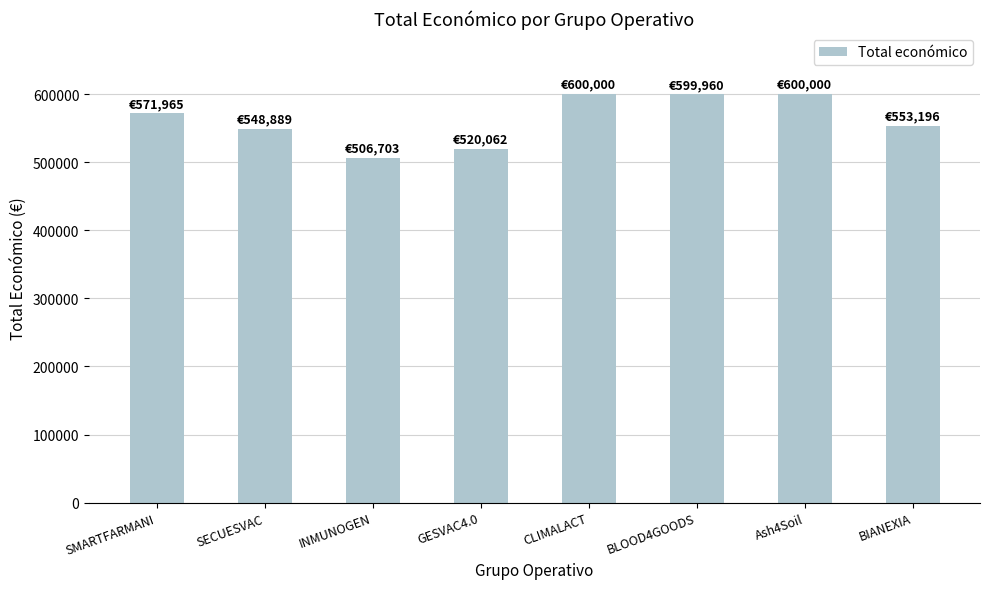

How many bars are there in total?

8